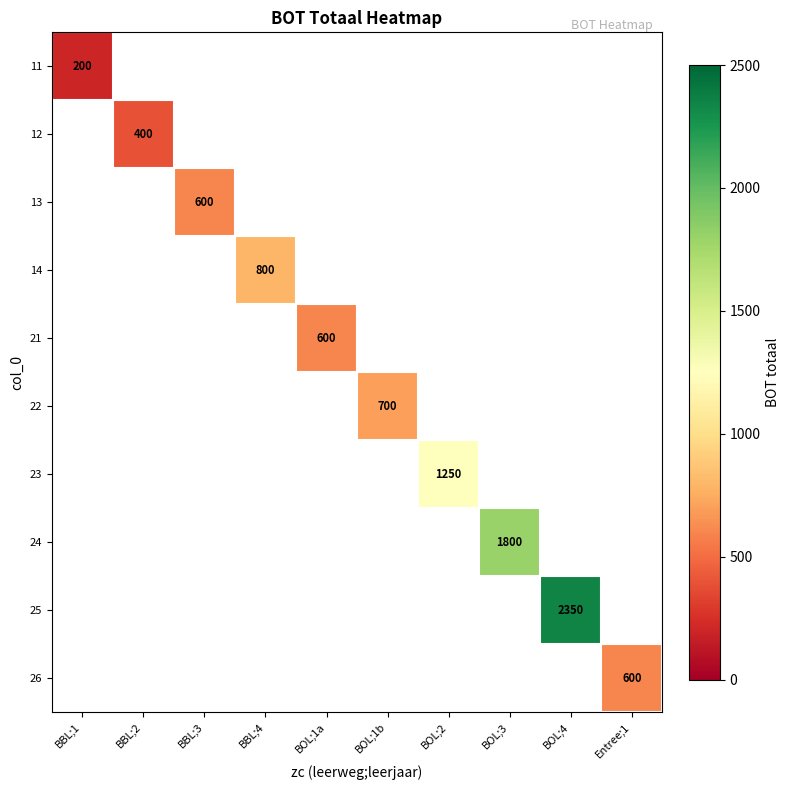

True or false: 26 has a value of 358 at Entree;1.

False